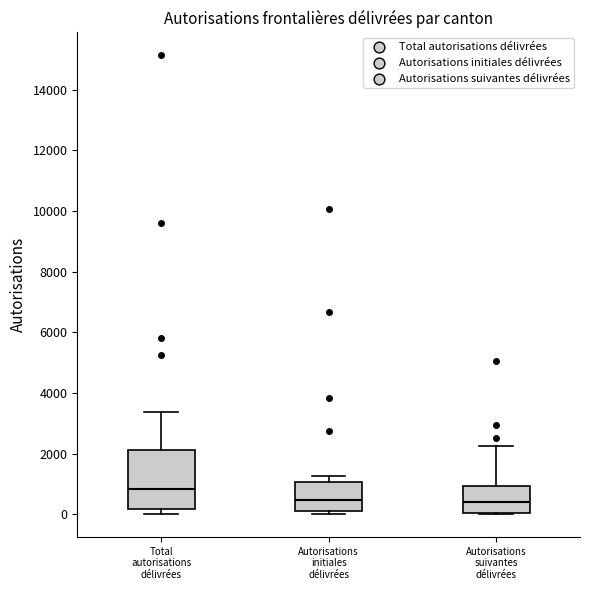

Where is the upper edge of the box for Total autorisations délivrées on the y-axis? The values are not printed on the chart, so give them approximately, as read against the axis.

2200